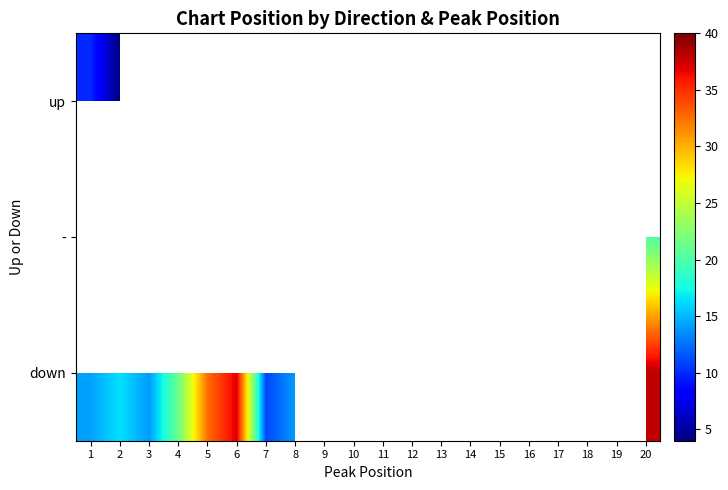

How many data points in down are less than 40?

10